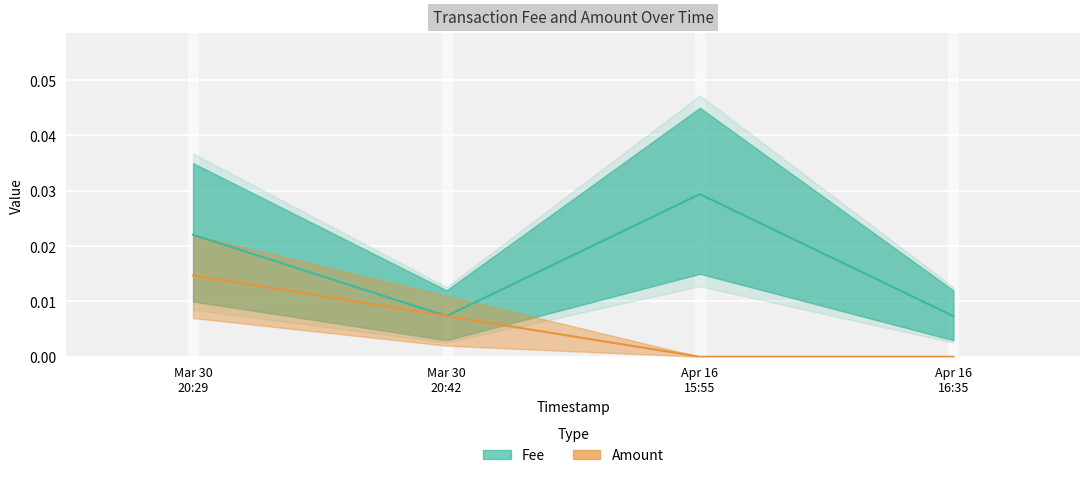

At which category is the sum across all series the highest?

Mar 30 20:29